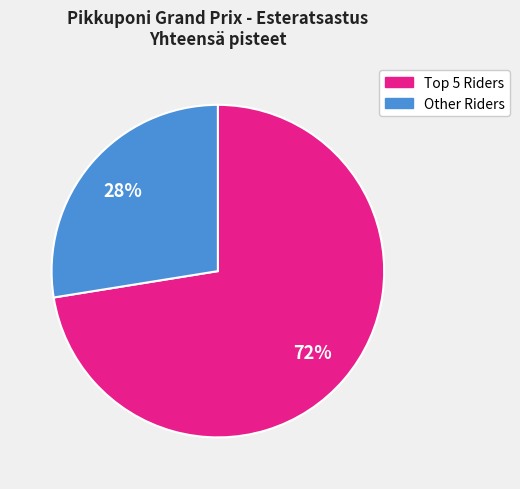

How many segments does this pie chart have?

2